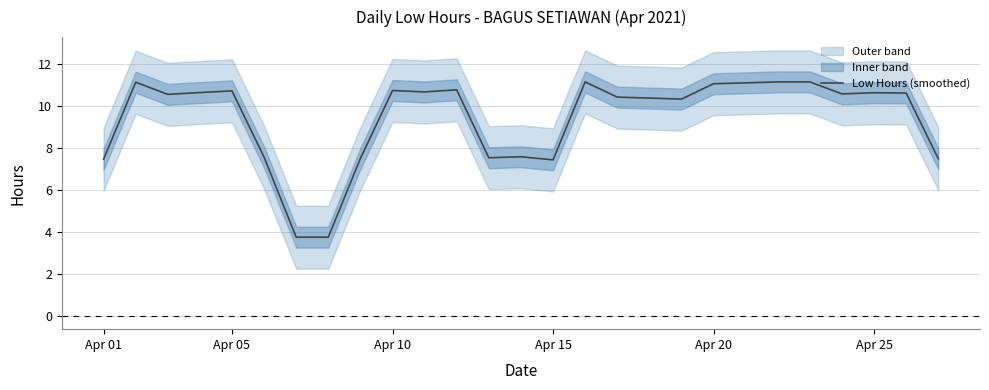

How many categories are shown in the chart?

27